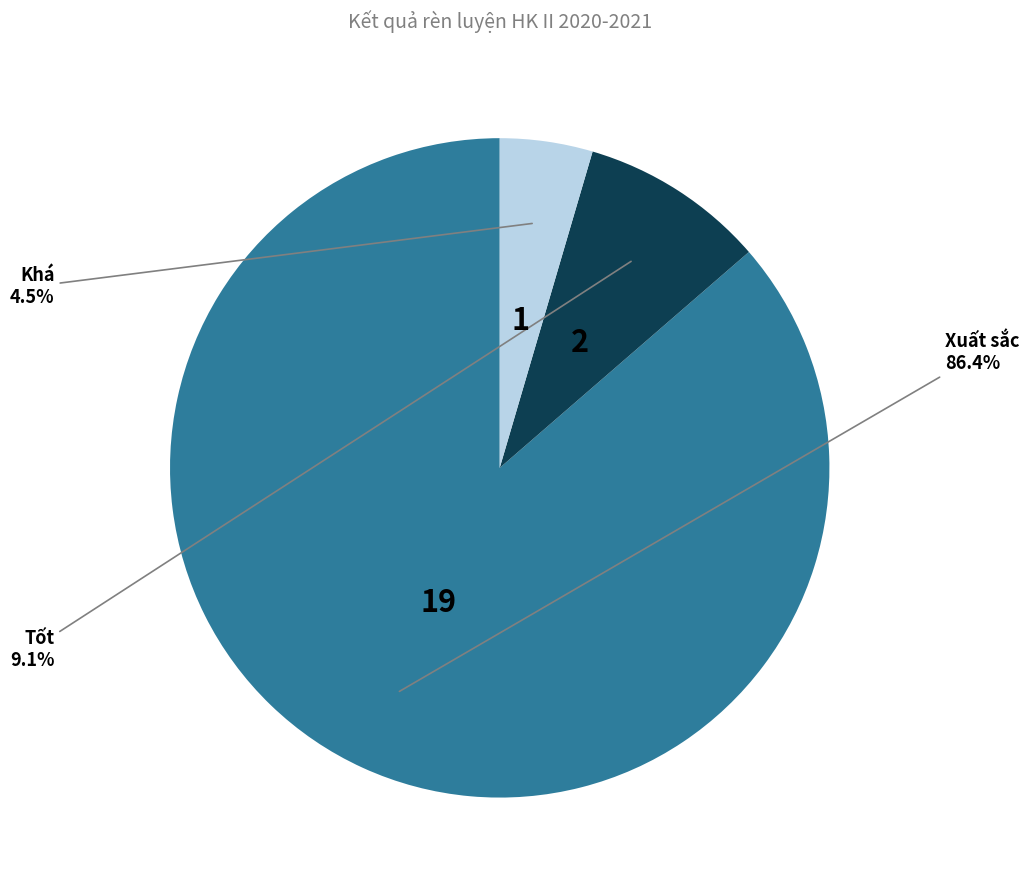

Is there any slice that represents more than half of the pie?

Yes